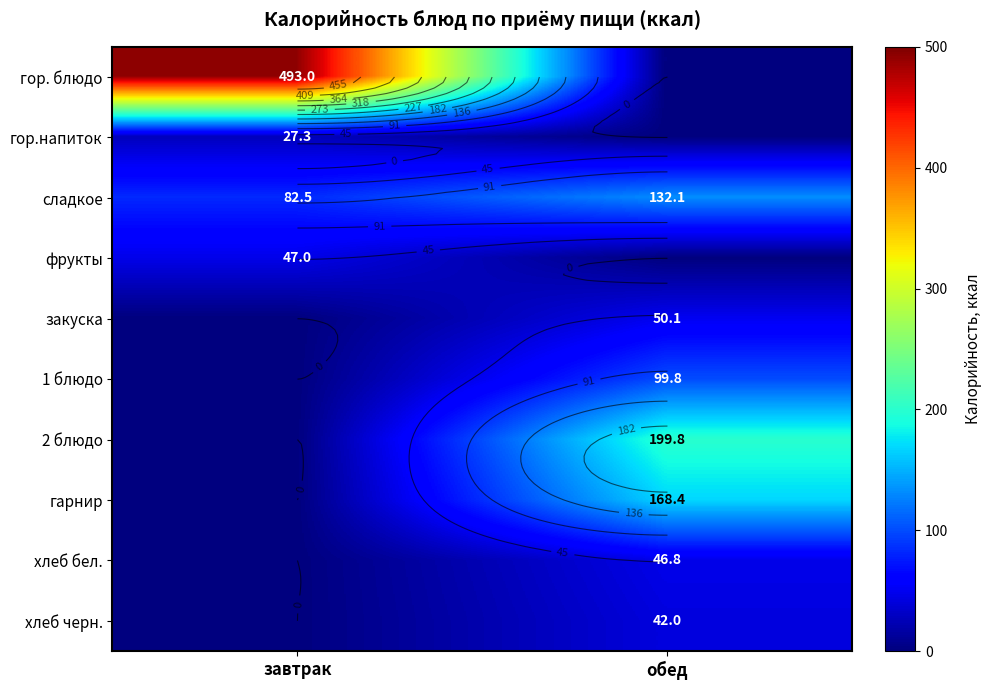

How many data points does each series have?

2